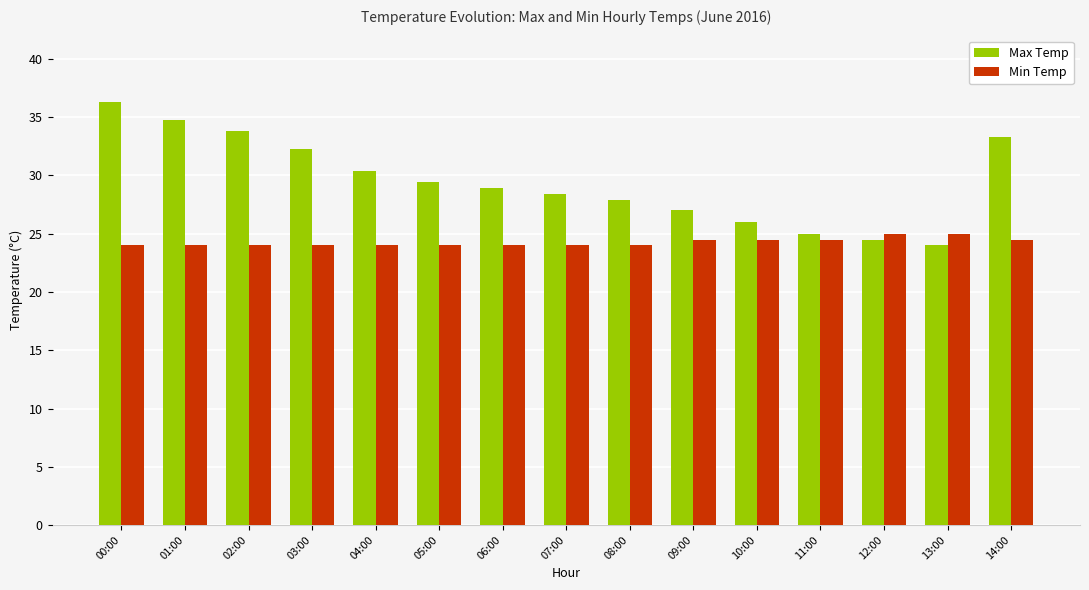

The value of Min Temp at 06:00 is 38.2. True or false?

False